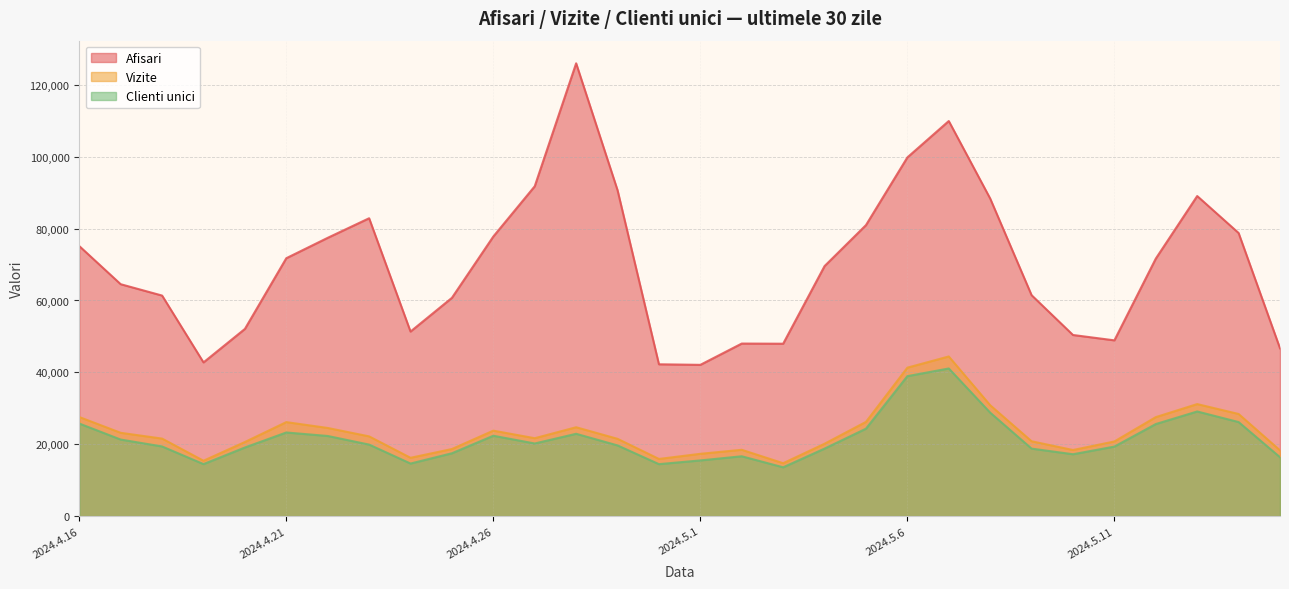

What is the total value across all series at 2024.5.15?

81394